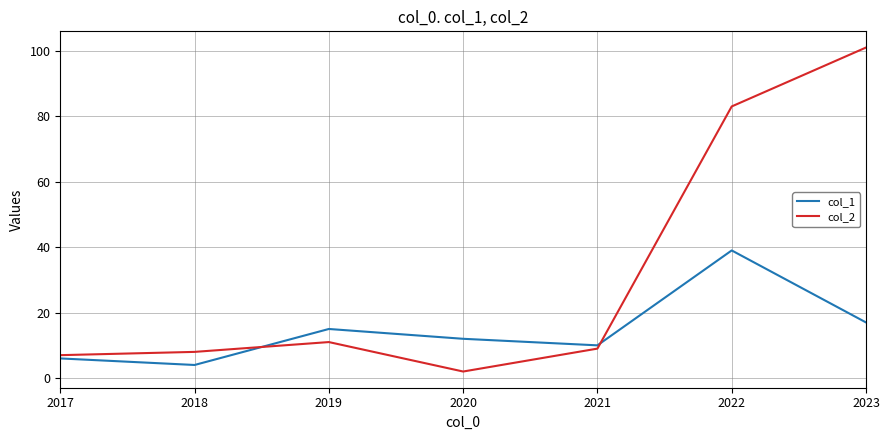

Read the col_1 value at 2023, to the nearest 5.

15